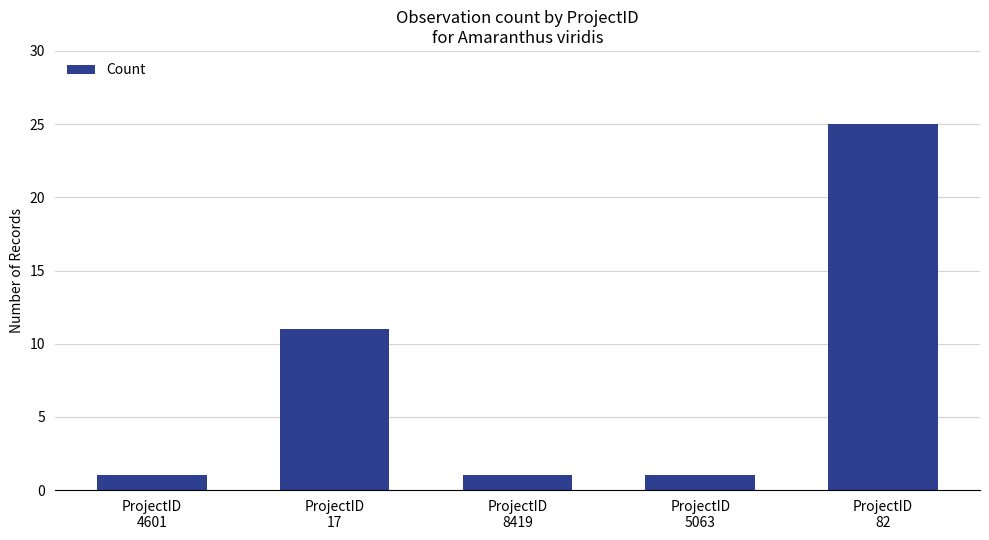

What is the difference between the maximum and minimum values?

24